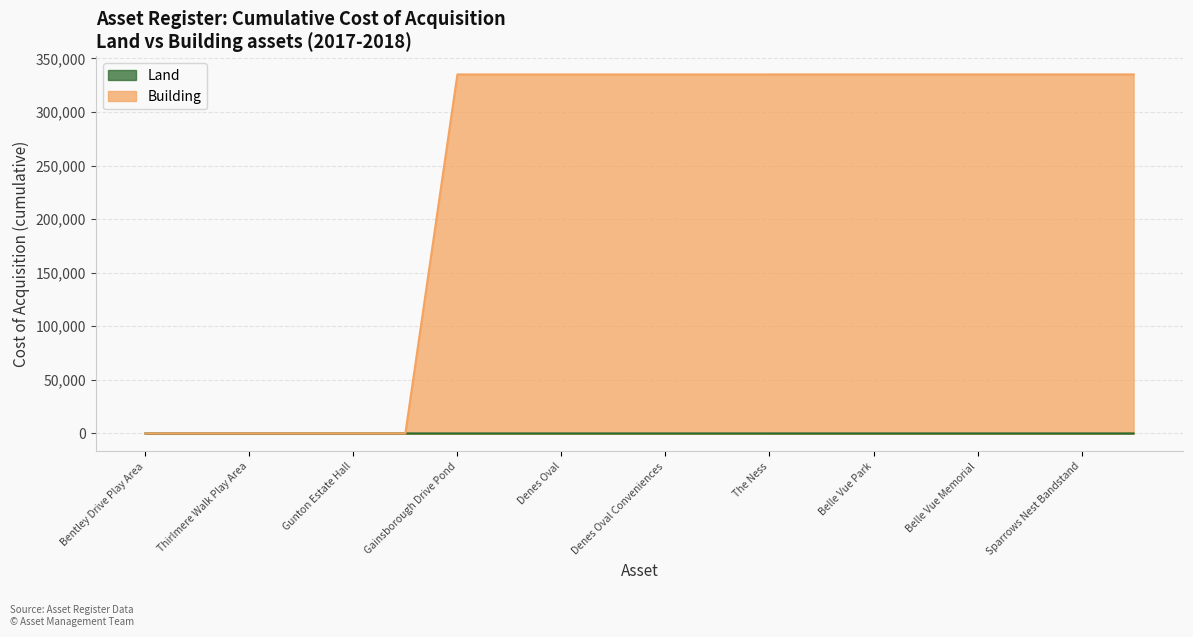

What is the difference between the maximum and minimum values in the Building series?

334999